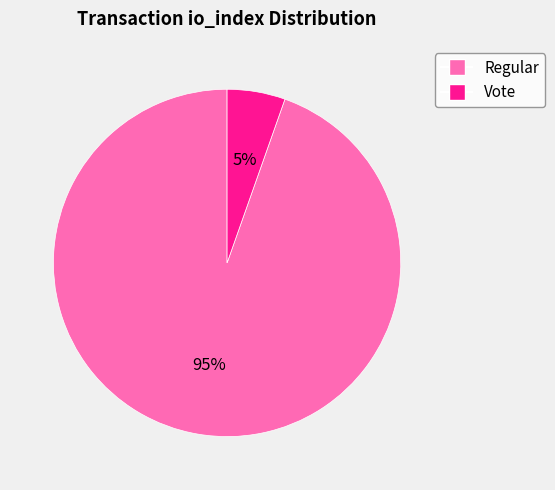

Is there any slice that represents more than half of the pie?

Yes